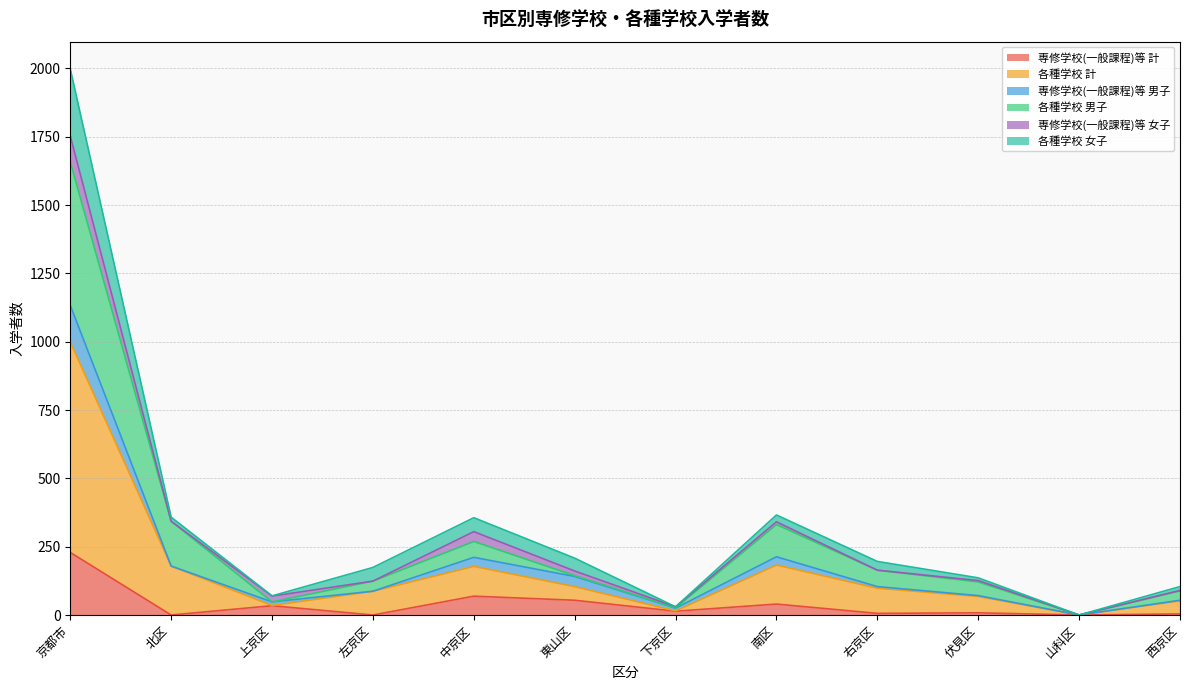

How many categories are shown in the chart?

12